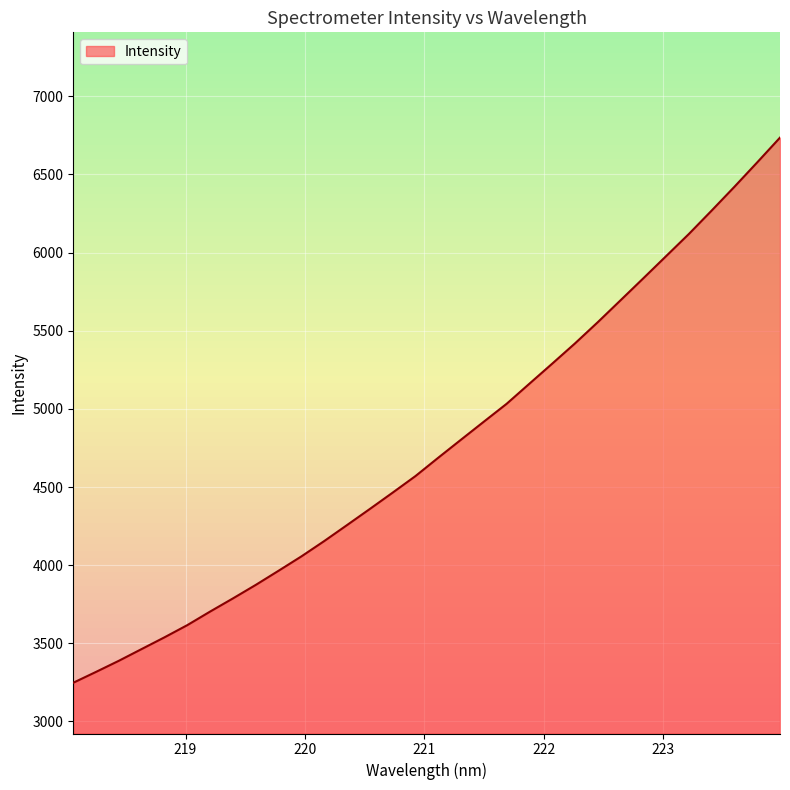

What is the minimum value shown in the chart?

3247.9